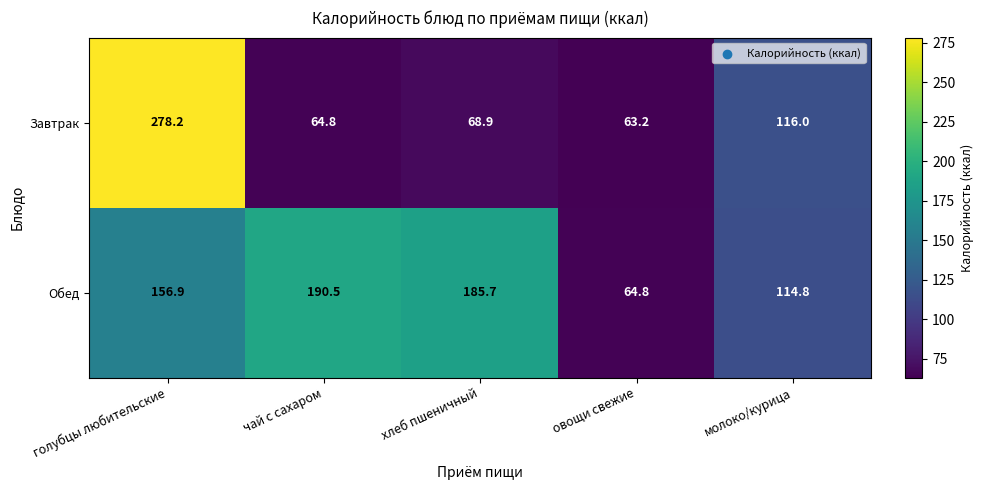

What is the maximum value for Завтрак?

278.2